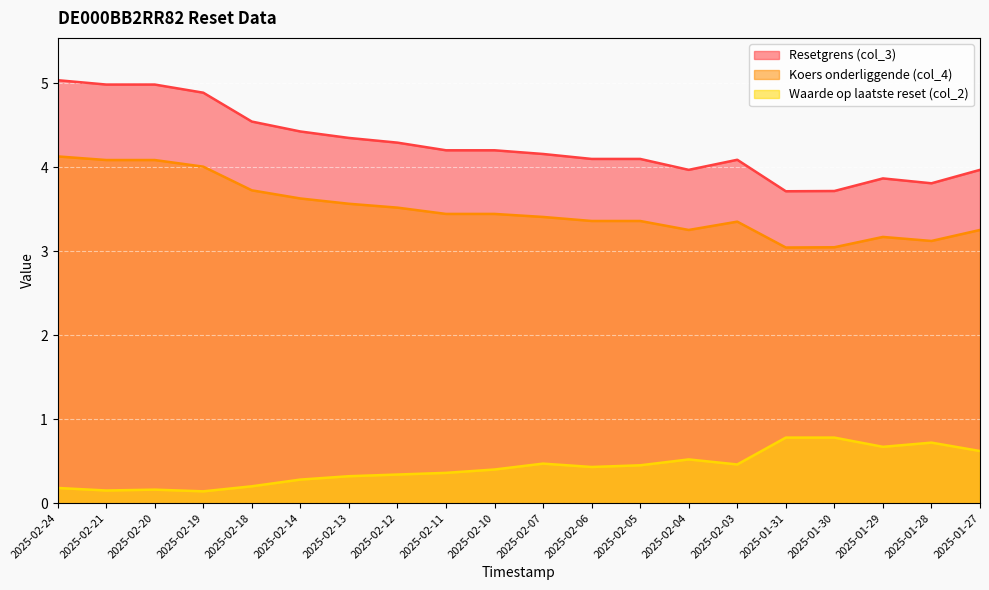

Reading right to left, list all the values displayed in this chart.

Resetgrens (col_3): 4.0	3.8	3.9	3.7	3.7	4.1	4.0	4.1	4.1	4.2	4.2	4.2	4.3	4.3	4.4	4.5	4.9	5.0	5.0	5.0
Koers onderliggende (col_4): 3.3	3.1	3.2	3.0	3.0	3.4	3.3	3.4	3.4	3.4	3.4	3.4	3.5	3.6	3.6	3.7	4.0	4.1	4.1	4.1
Waarde op laatste reset (col_2): 0.6	0.7	0.7	0.8	0.8	0.5	0.5	0.5	0.4	0.5	0.4	0.4	0.3	0.3	0.3	0.2	0.1	0.2	0.1	0.2